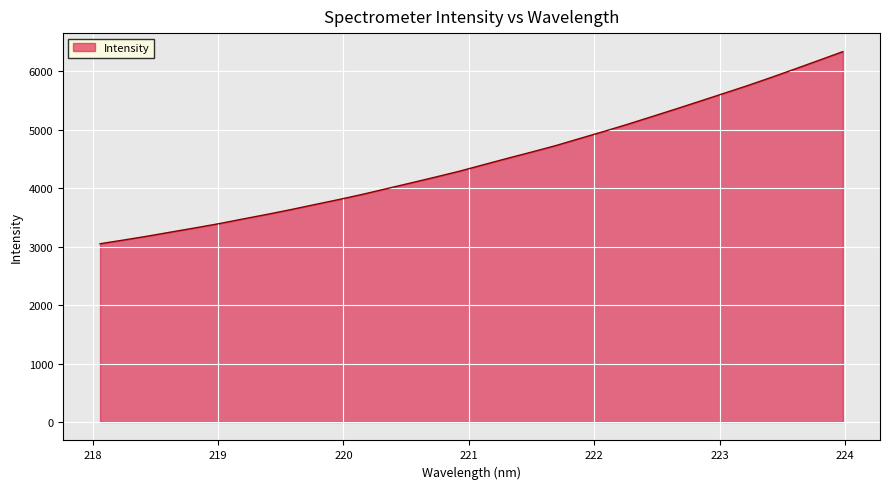

What is the difference between the maximum and minimum values?

3288.7